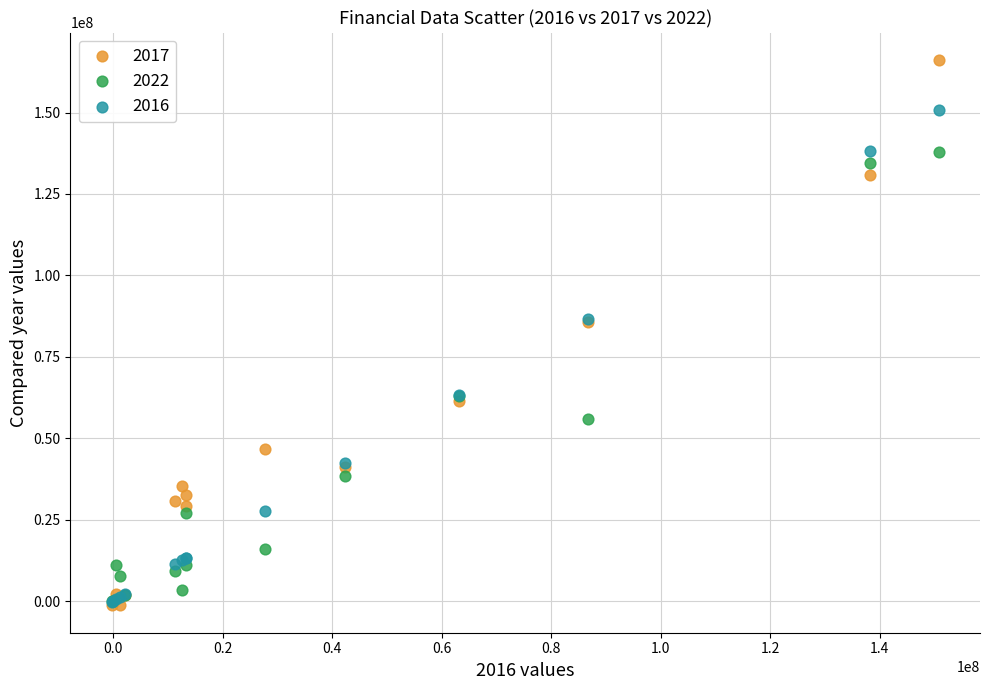

What are all the series names shown in the legend?

2017, 2022, 2016